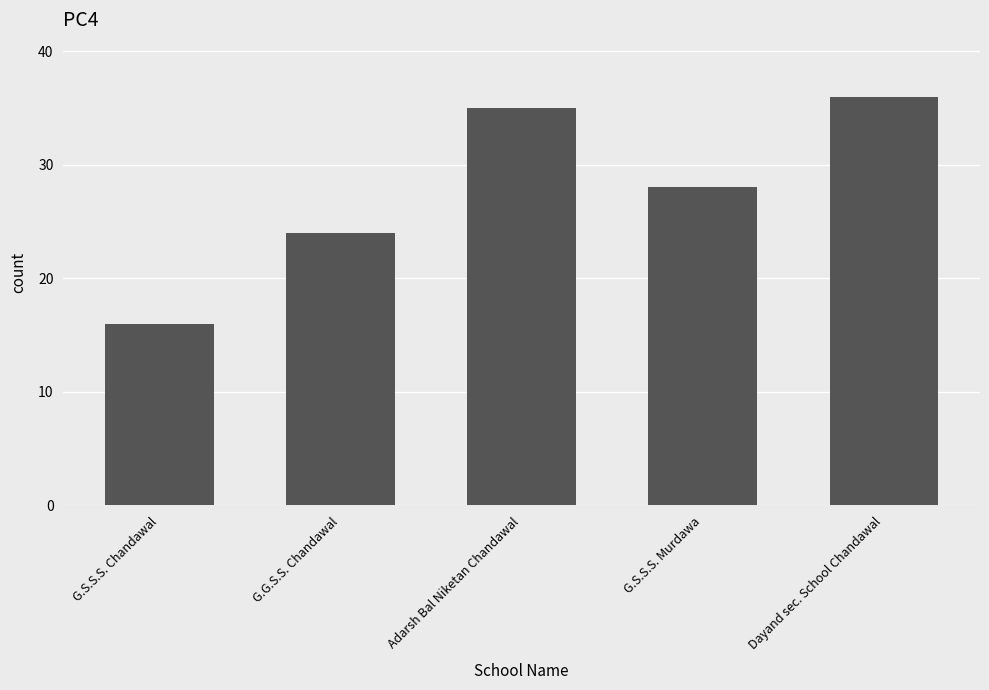

What is the minimum value shown in the chart?

16